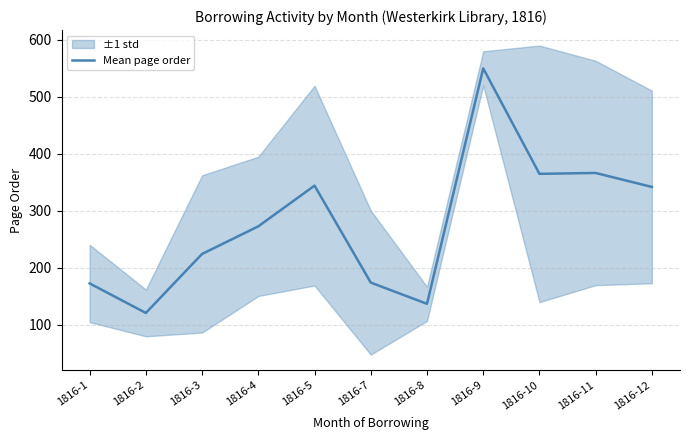

Reading right to left, list all the values displayed in this chart.

342.0	366.5	365.0	550.0	137.0	174.2	344.3	272.9	224.5	121.0	172.8